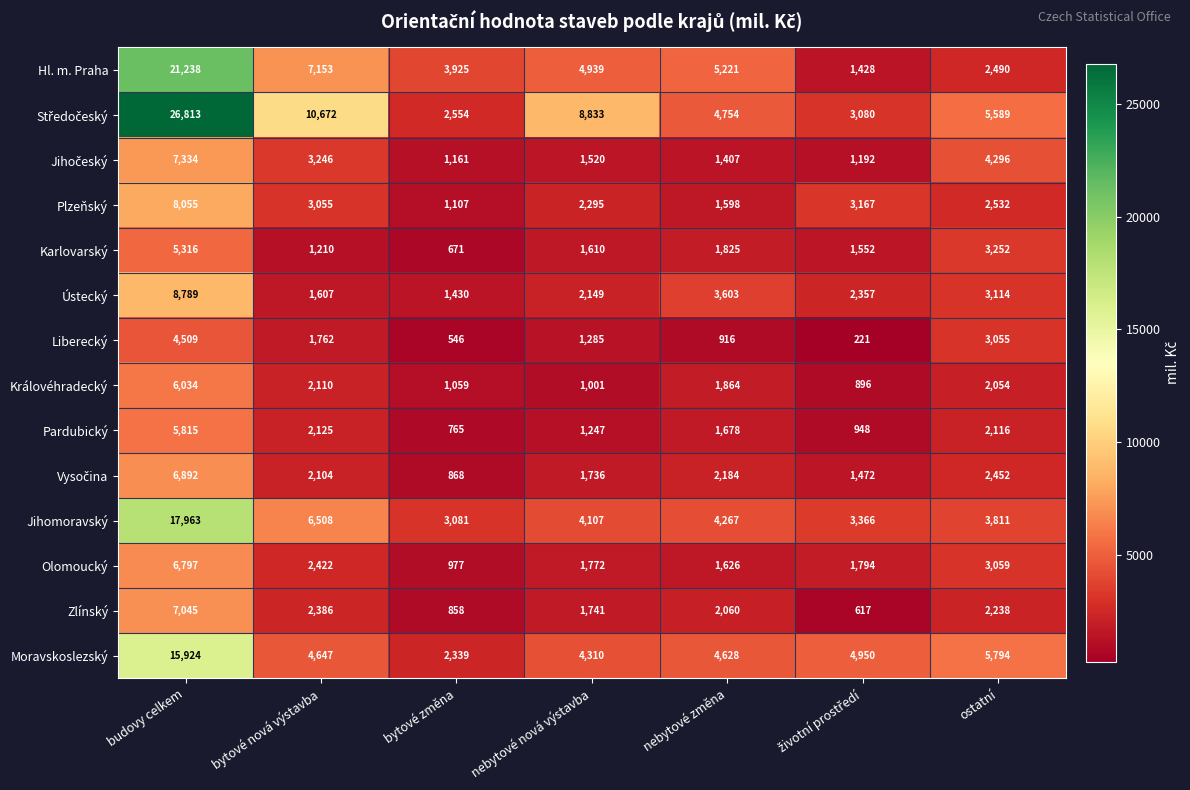

At which category is the sum across all series the highest?

budovy celkem